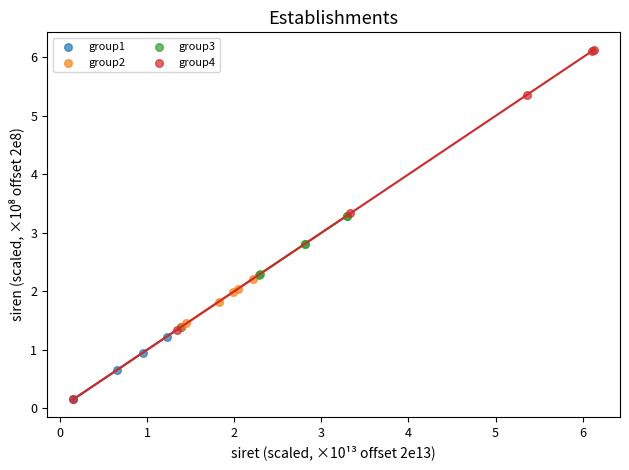

Which series has the largest Y range (max minus min)?

group4